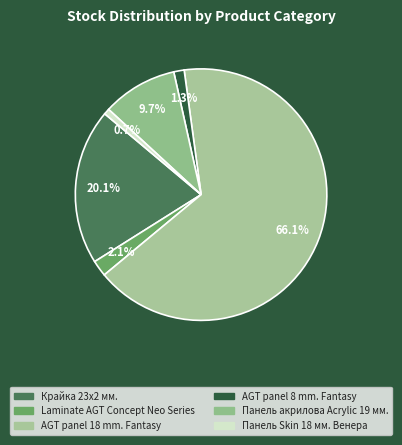

What is the majority slice?

AGT panel 18 mm. Fantasy